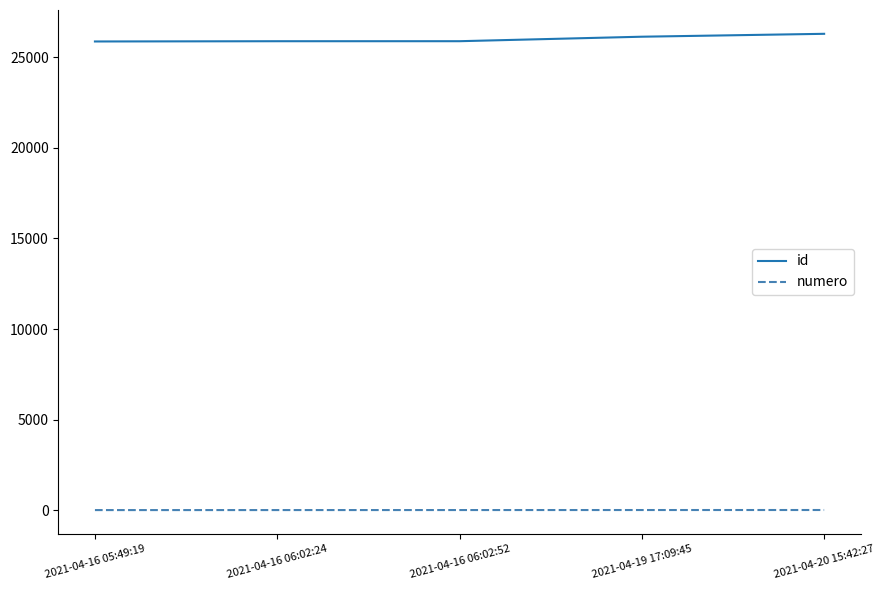

Is the value of id at 2021-04-16 06:02:52 greater than the value of numero at 2021-04-20 15:42:27?

Yes